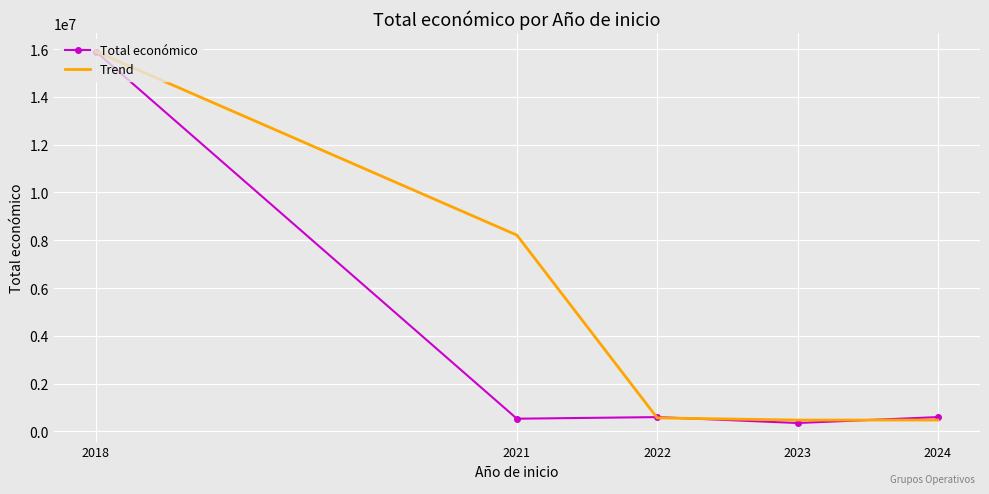

The value of Trend at 2018 is 15897525.0. True or false?

True